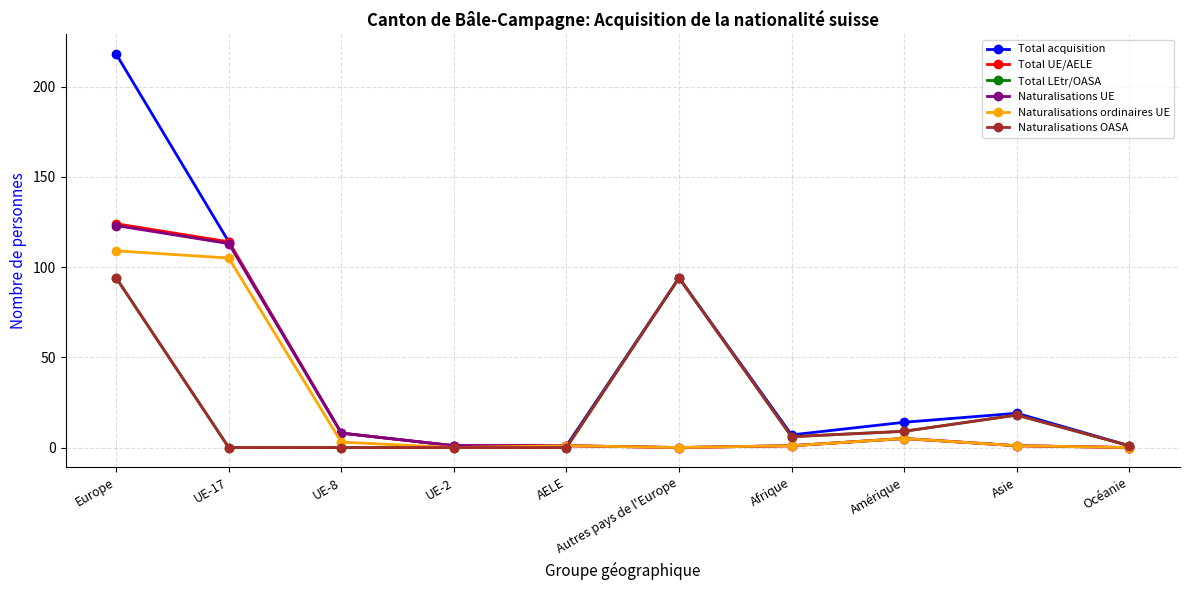

Is the value of Naturalisations OASA at Europe greater than the value of Total acquisition at AELE?

Yes